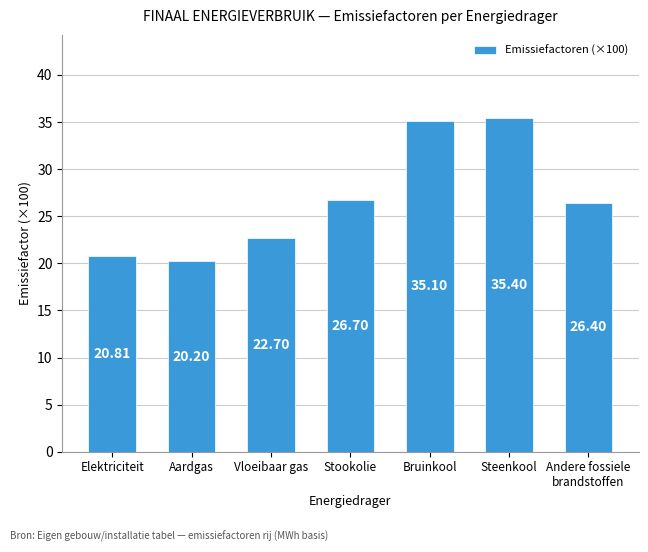

Which category has the lowest value across all series?

Aardgas